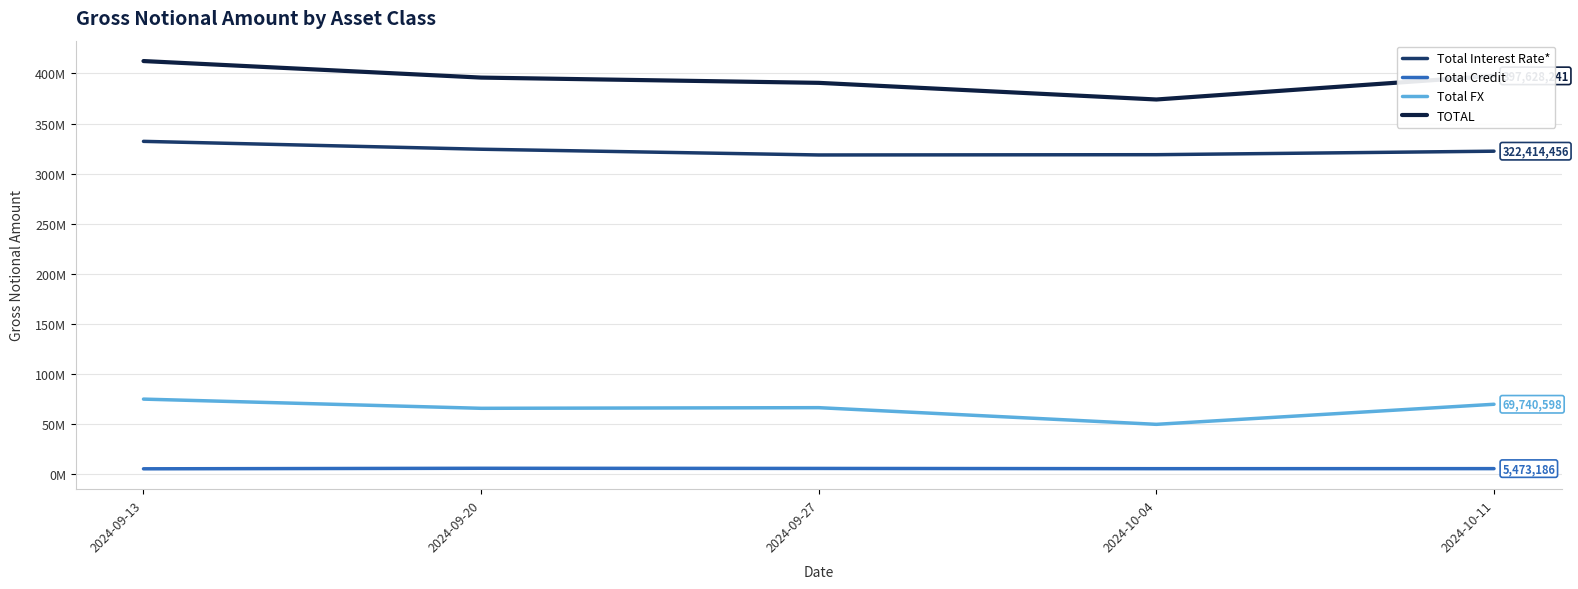

True or false: Total FX and TOTAL cross at least once.

False